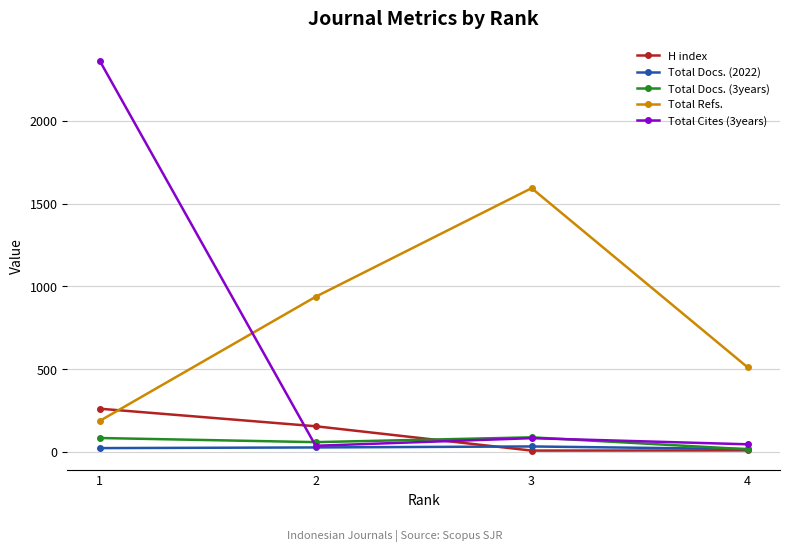

What is the sum of the Total Refs. values at 2 and 4?

1448